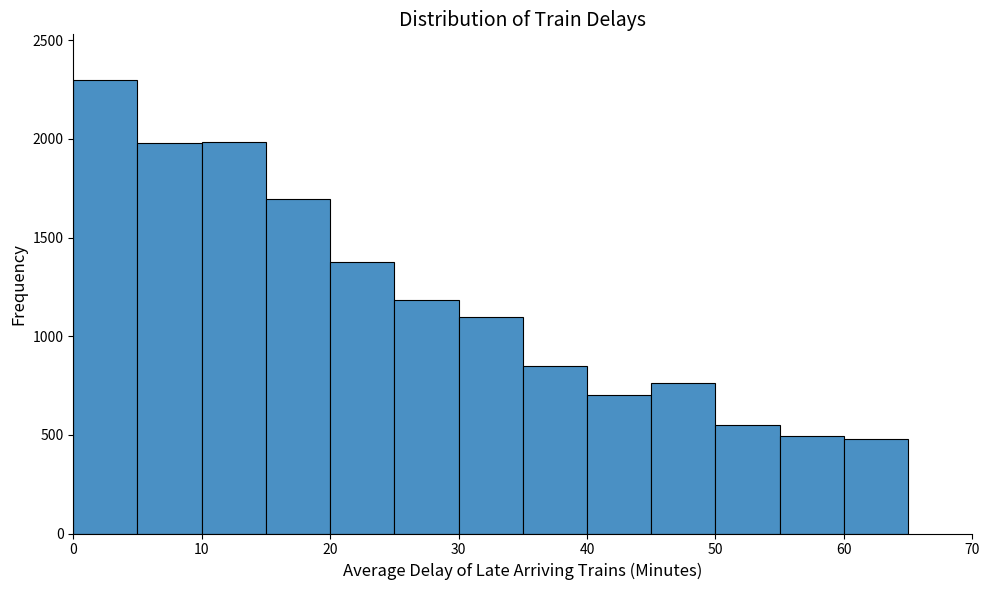

Reading left to right, transcribe this chart: for each bar, give the range it covers on the x-axis and its height. The values are not printed on the chart, so give them approximately, as read against the axis.

0 to 5: 2300
5 to 10: 2000
10 to 15: 2000
15 to 20: 1700
20 to 25: 1400
25 to 30: 1200
30 to 35: 1100
35 to 40: 850
40 to 45: 700
45 to 50: 750
50 to 55: 550
55 to 60: 500
60 to 65: 500